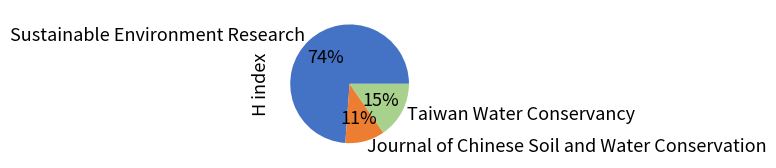

Is it true that Sustainable Environment Research is 74% of the pie?

True